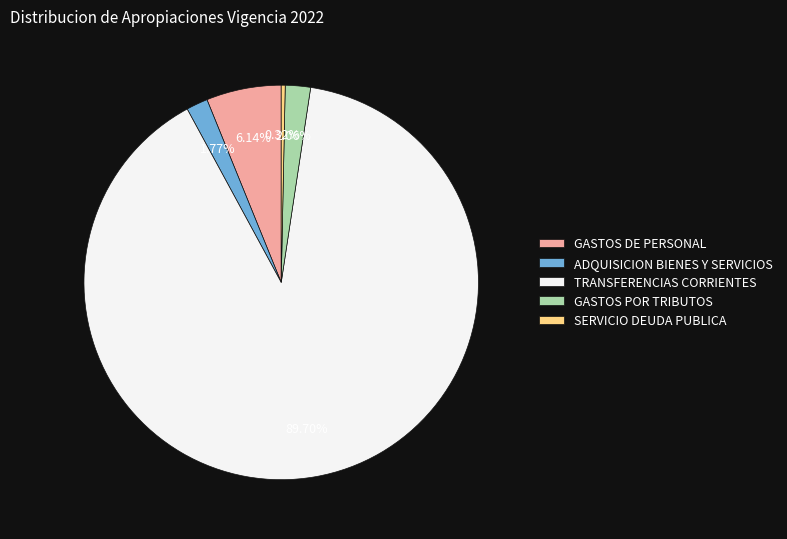

Is the sum of GASTOS DE PERSONAL and GASTOS POR TRIBUTOS greater than half?

No